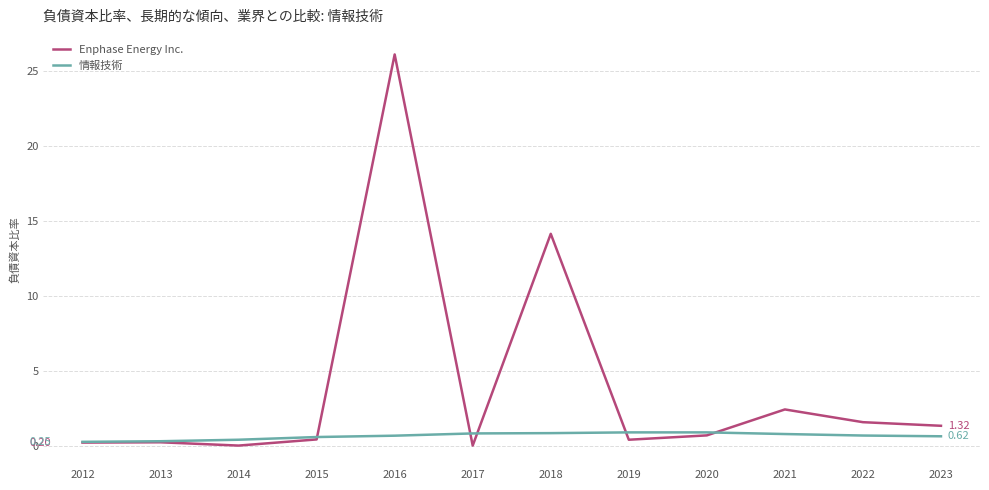

At which category is the sum across all series the highest?

2016